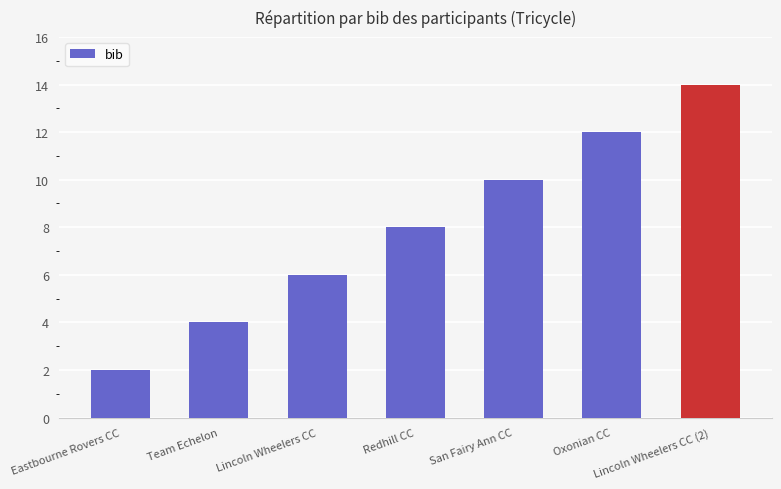

Approximately how many times larger is the value at Oxonian CC compared to Eastbourne Rovers CC?

6.0